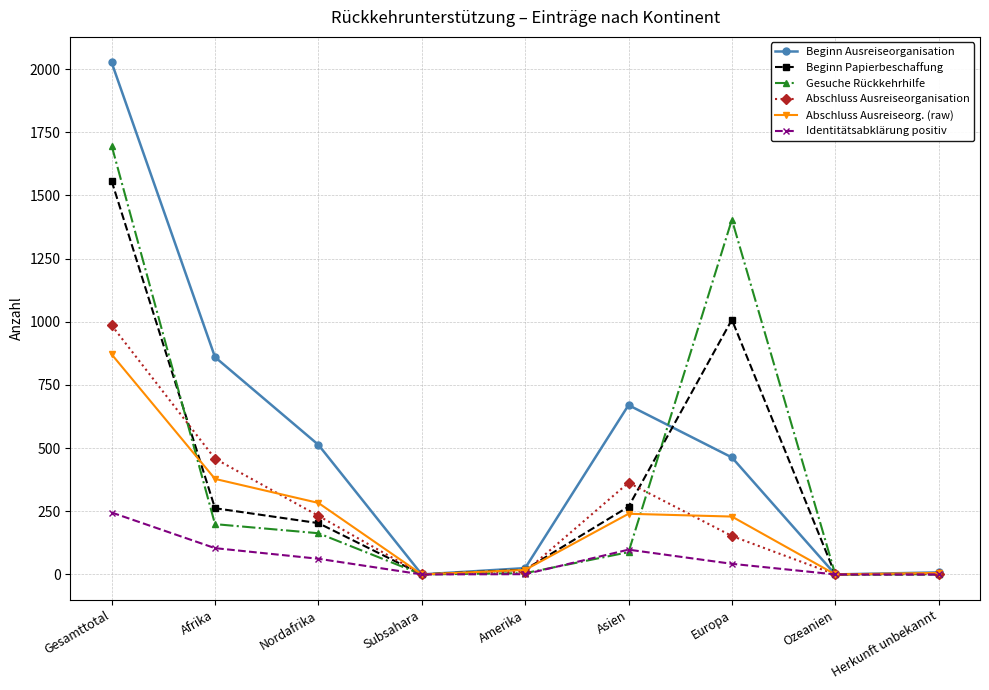

At which label does Abschluss Ausreiseorg. (raw) reach its peak?

Gesamttotal